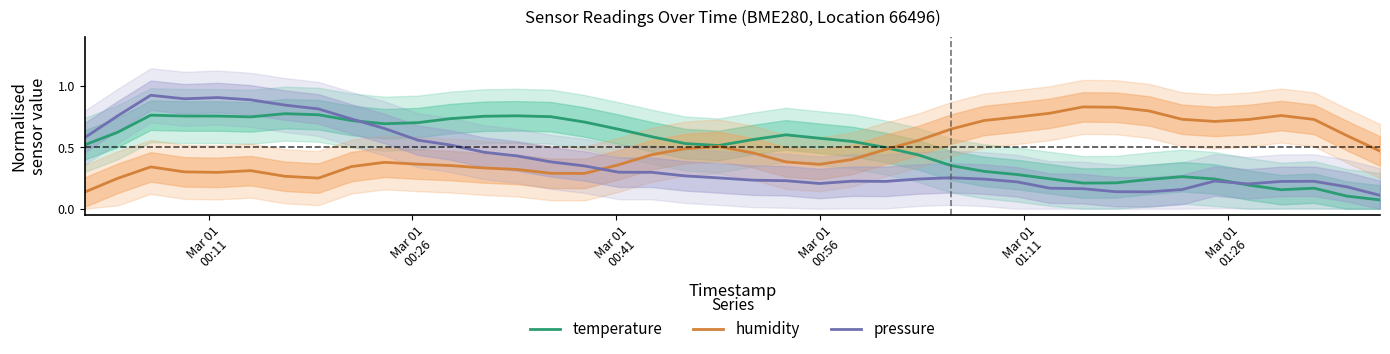

Which series ends up on top after the final intersection of pressure and humidity?

humidity